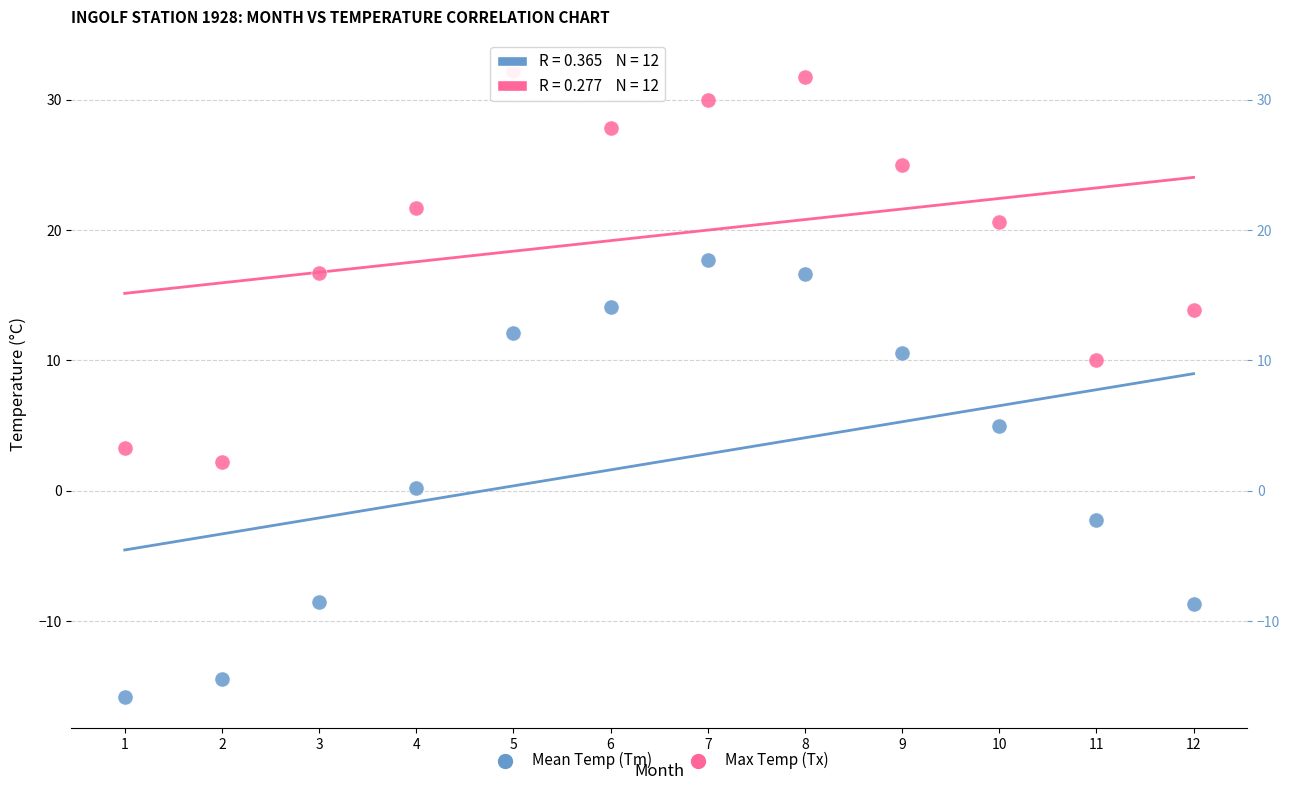

Across all series, what Y value is closest to 8?

10.0